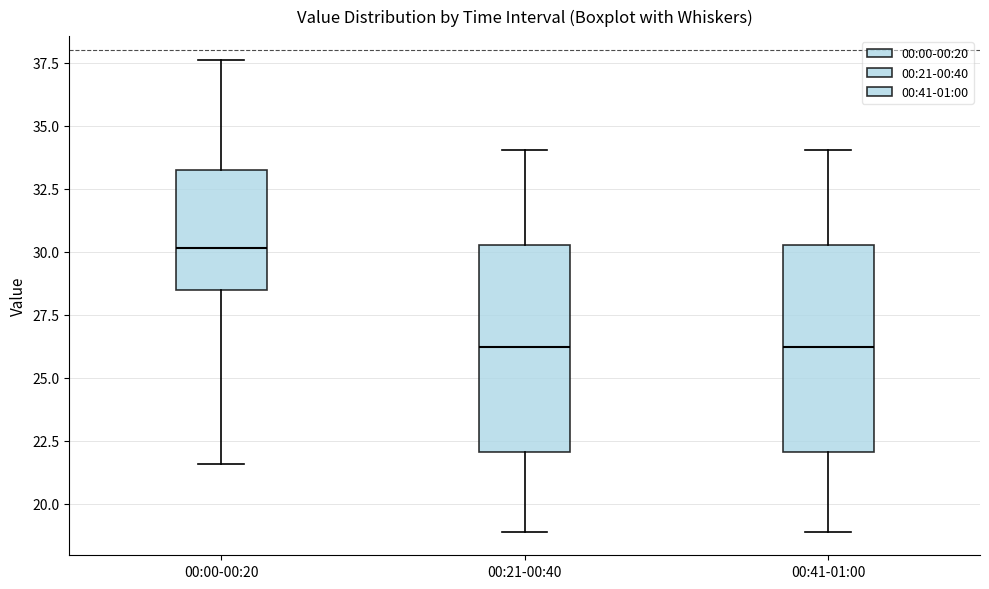

Where is the lower edge of the box for 00:41-01:00 on the y-axis? The values are not printed on the chart, so give them approximately, as read against the axis.

22.0